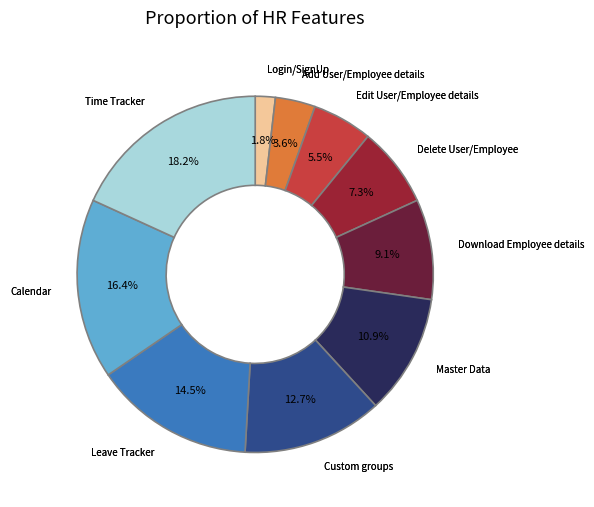

Is the sum of Leave Tracker and Master Data greater than half?

No